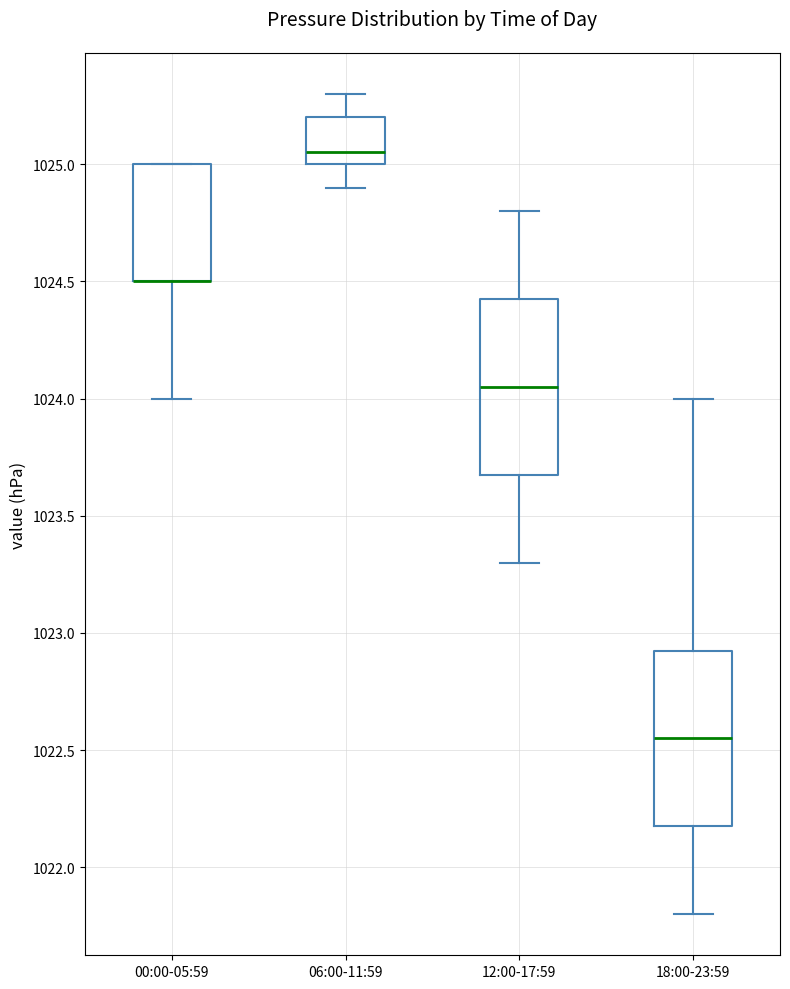

Reading left to right, read every box against the y-axis: the position of its median line, the range the box covers, and the ends of its whiskers. The values are not printed on the chart, so give them approximately, as read against the axis.

00:00-05:59: median 1024.50 (drawn on the box's lower edge), box 1024.50 to 1025.00, whiskers 1024.00 to 1025.00
06:00-11:59: median 1025.05, box 1025.00 to 1025.20, whiskers 1024.90 to 1025.30
12:00-17:59: median 1024.05, box 1023.70 to 1024.45, whiskers 1023.30 to 1024.80
18:00-23:59: median 1022.55, box 1022.20 to 1022.95, whiskers 1021.80 to 1024.00